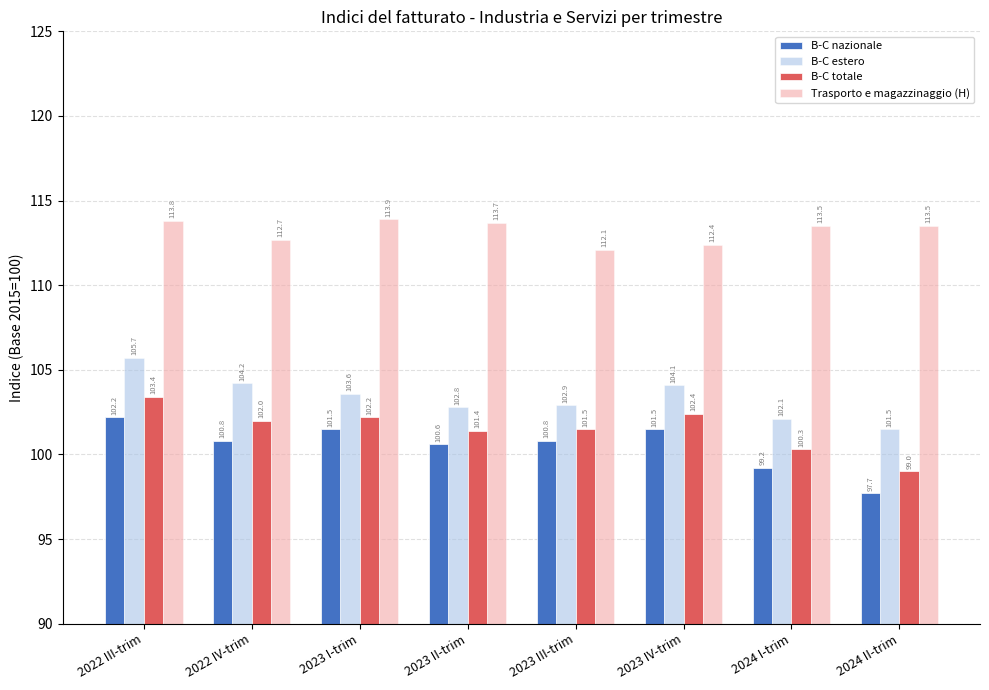

At which category is the sum across all series the highest?

2022 III-trim